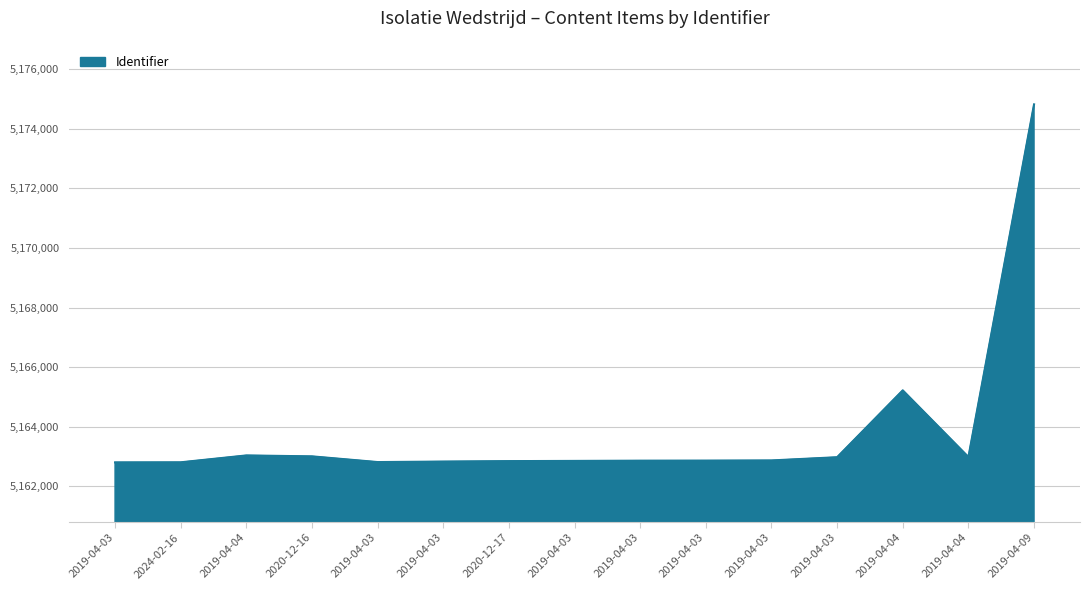

Does the chart have visible grid lines?

Yes